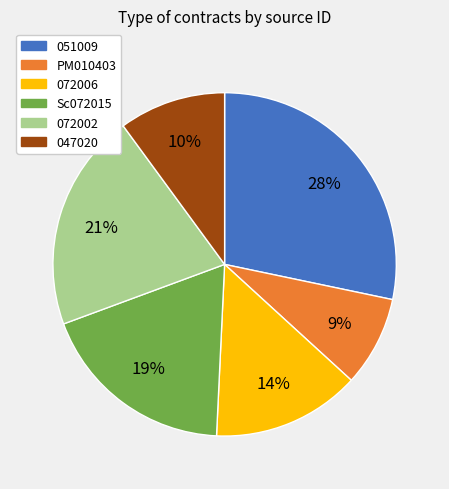

The 072002 slice represents 31% of the pie. True or false?

False